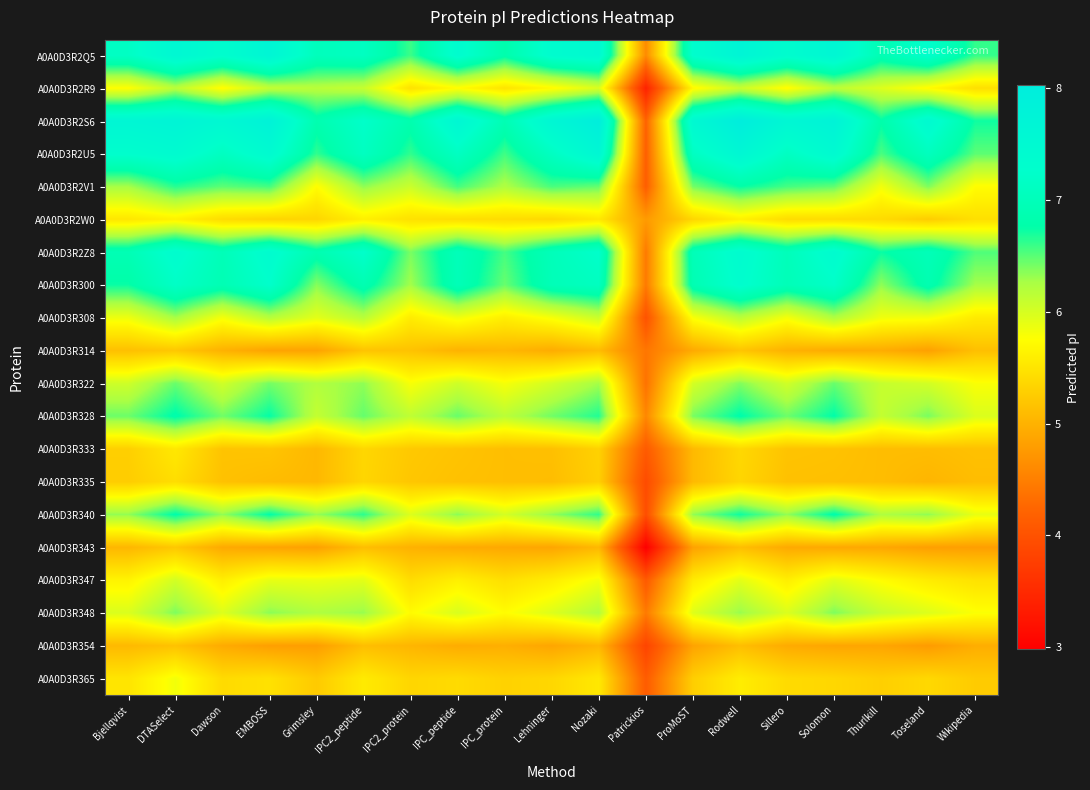

Count the number of data series in this chart.

20